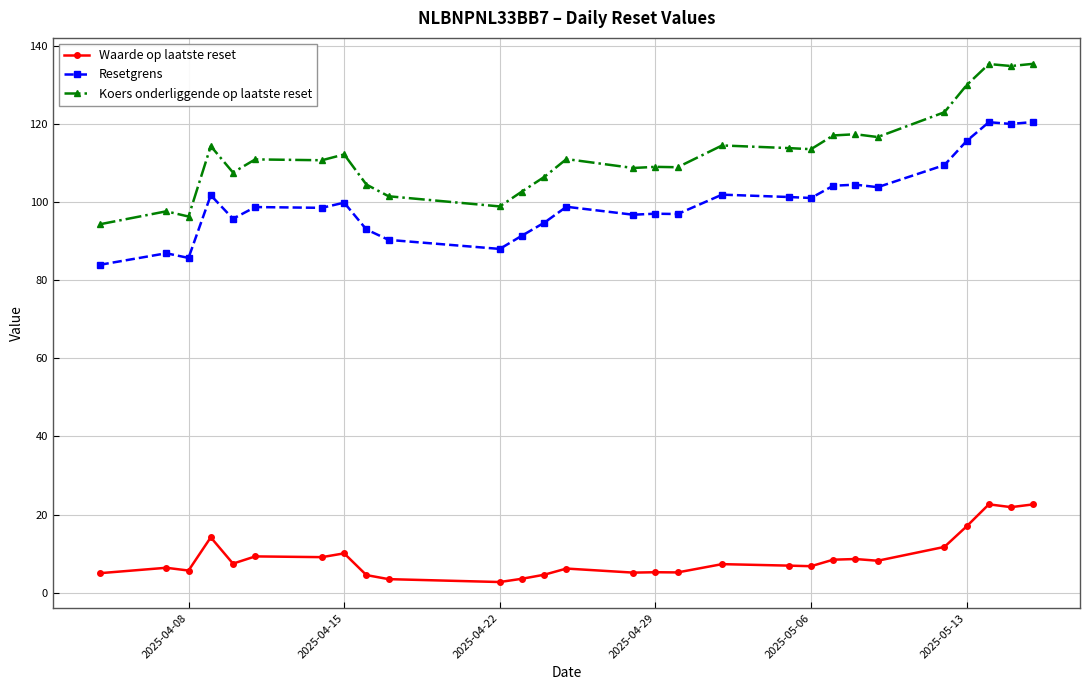

True or false: Resetgrens and Koers onderliggende op laatste reset intersect in this chart.

False